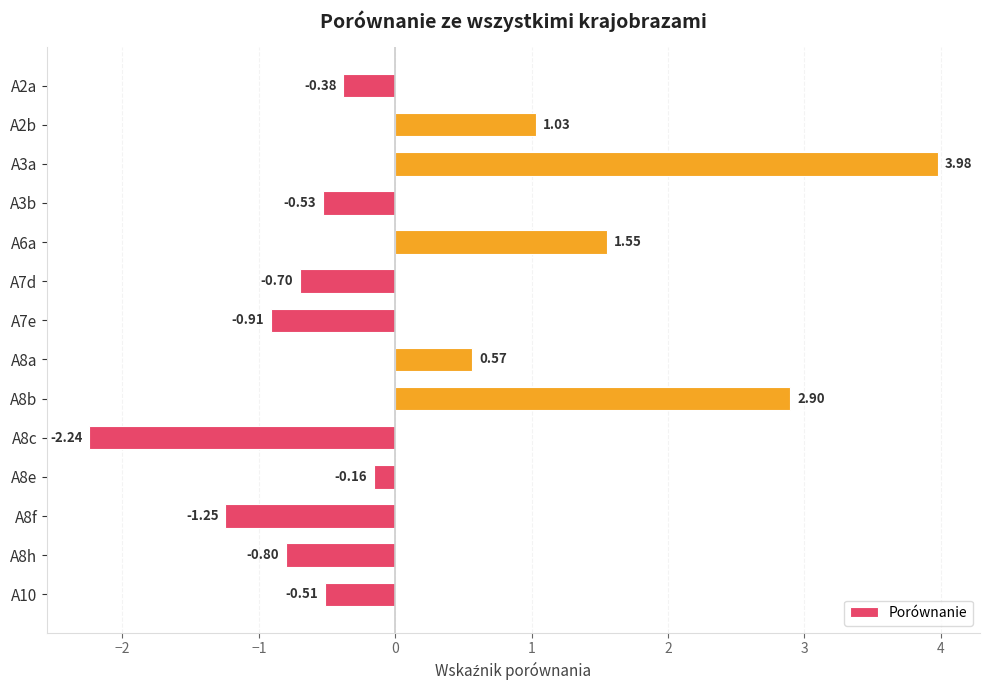

List the labels in order of value, largest first.

A3a, A8b, A6a, A2b, A8a, A8e, A2a, A10, A3b, A7d, A8h, A7e, A8f, A8c